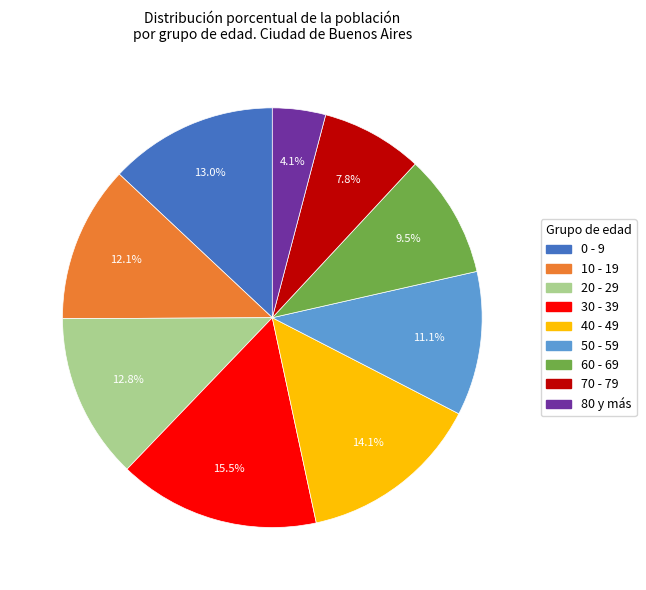

To the nearest percent, what percentage of the pie is 50 - 59?

11%